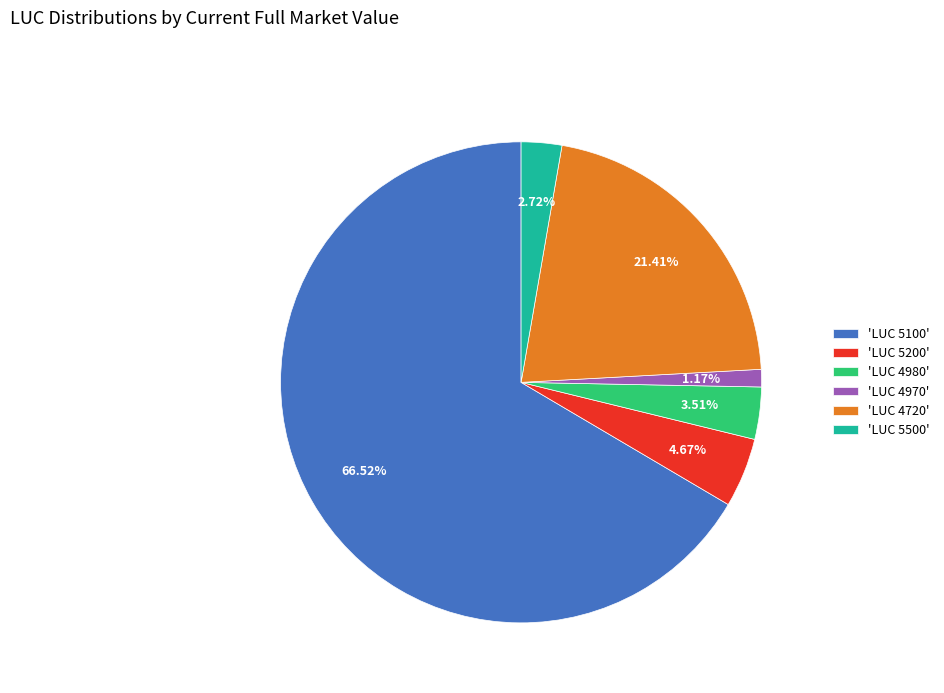

Between 'LUC 5200' and 'LUC 4980', which is larger?

'LUC 5200'